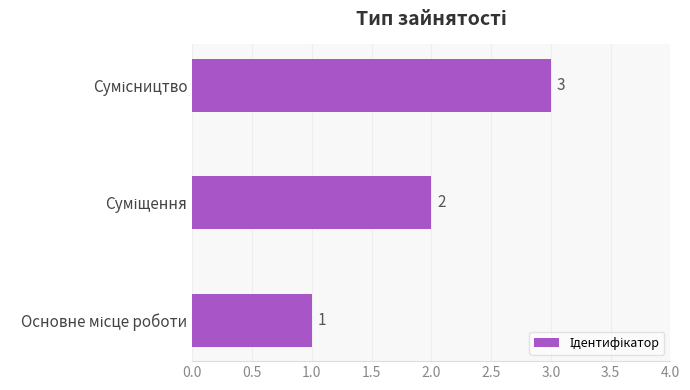

What is the sum of all values?

6